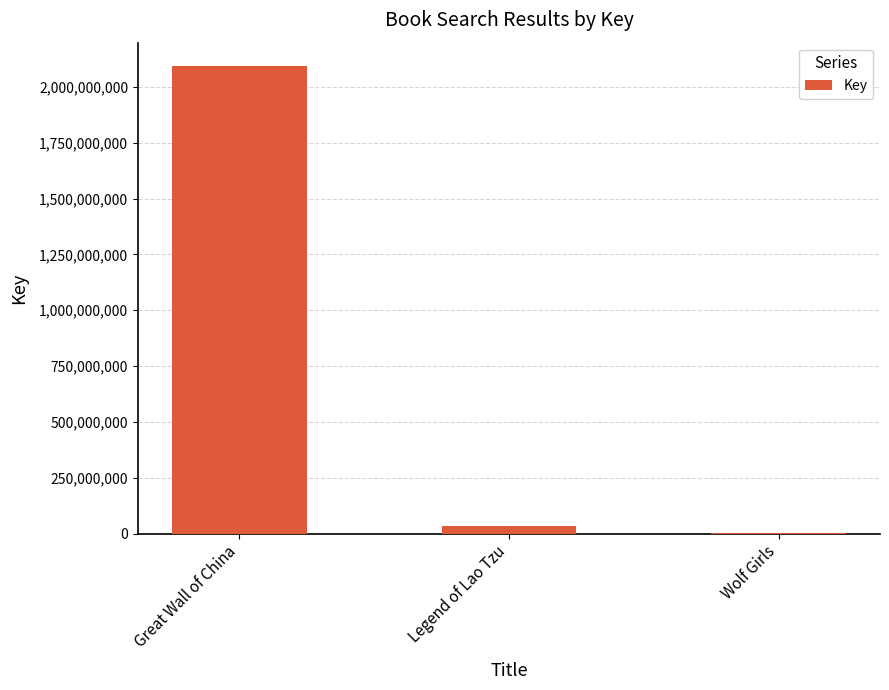

How many data points does each series have?

3